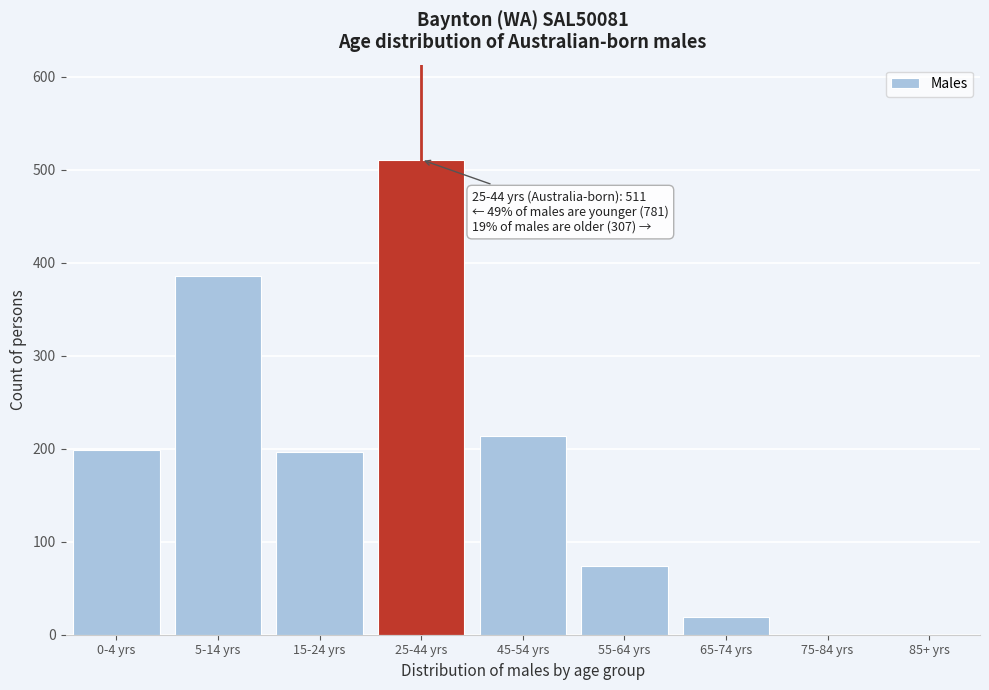

Reading left to right, list all the values displayed in this chart.

0-4 yrs=199	5-14 yrs=386	15-24 yrs=196	25-44 yrs=511	45-54 yrs=214	55-64 yrs=74	65-74 yrs=19	75-84 yrs=0	85+ yrs=0